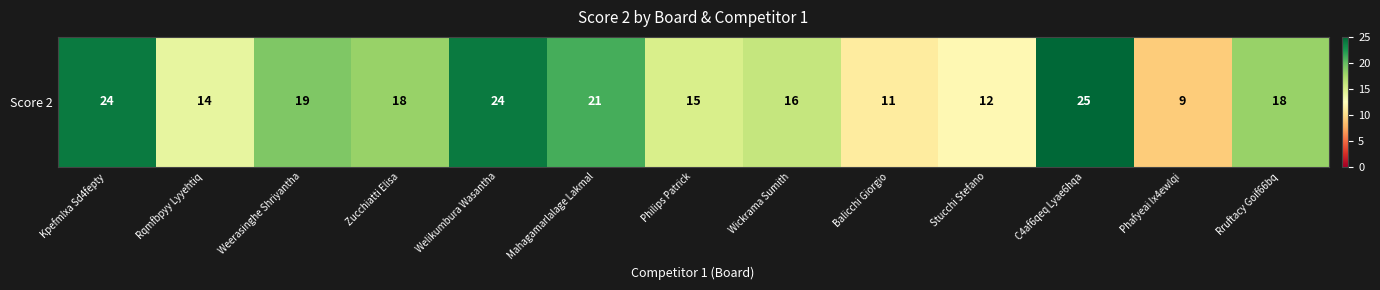

List the labels in order of value, smallest first.

Phafyeai Ix4ewlqi, Balicchi Giorgio, Stucchi Stefano, Rqmfbpyy Lyyehtiq, Philips Patrick, Wickrama Sumith, Zucchiatti Elisa, Rruftacy Goif66bq, Weerasinghe Shriyantha, Mahagamarlalage Lakmal, Kpefmlxa Sd4fepty, Welikumbura Wasantha, C4af6qeq Lyae6hqa